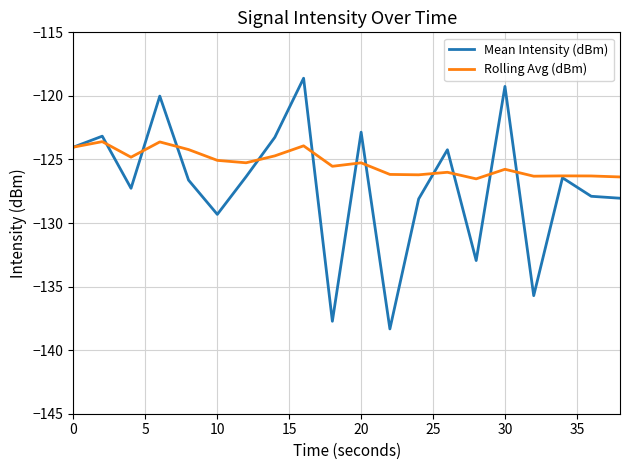

How many interior local peaks does the Mean Intensity (dBm) series have?

7